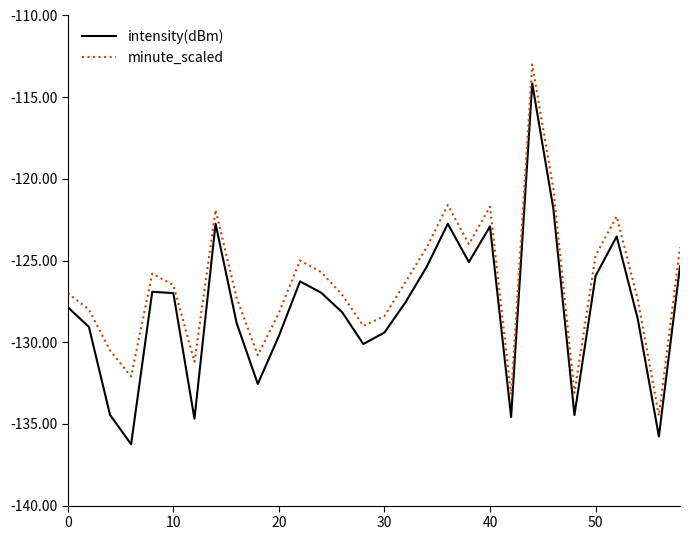

What are all the series names shown in the legend?

intensity(dBm), minute_scaled